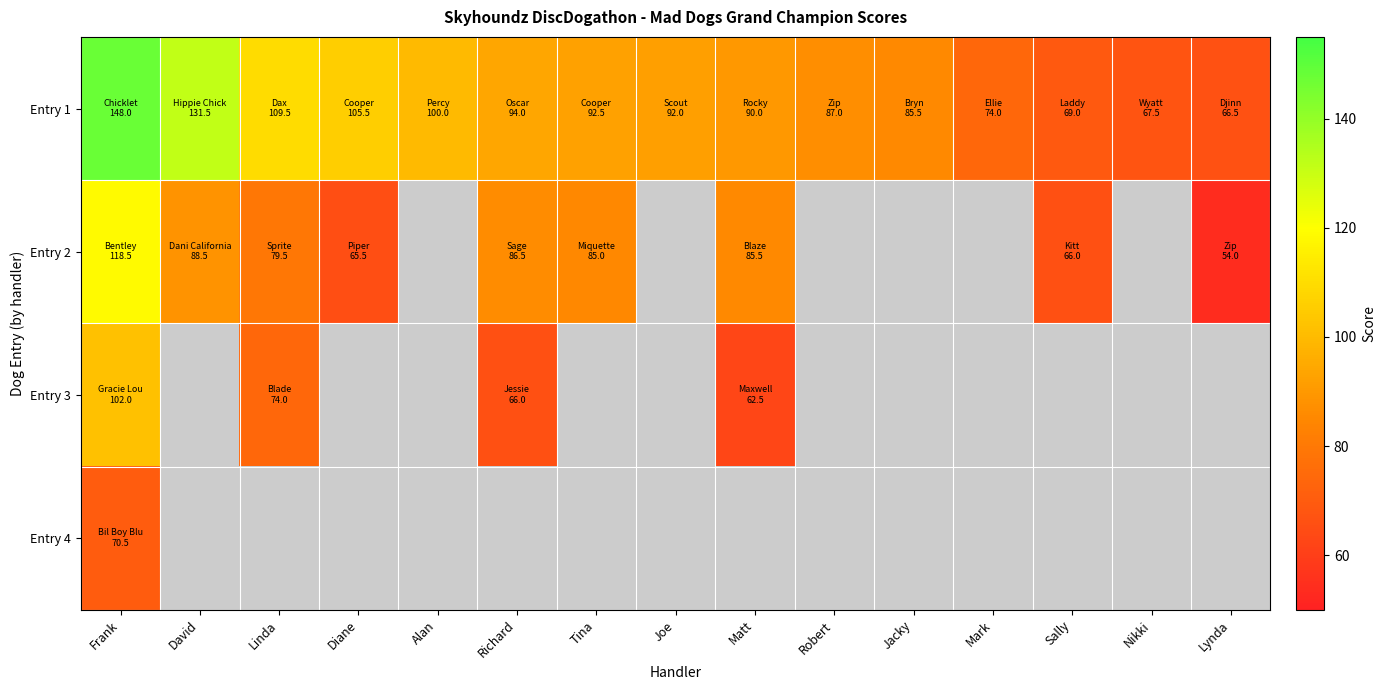

What is the difference between the maximum and minimum values in the Entry 3 series?

39.5